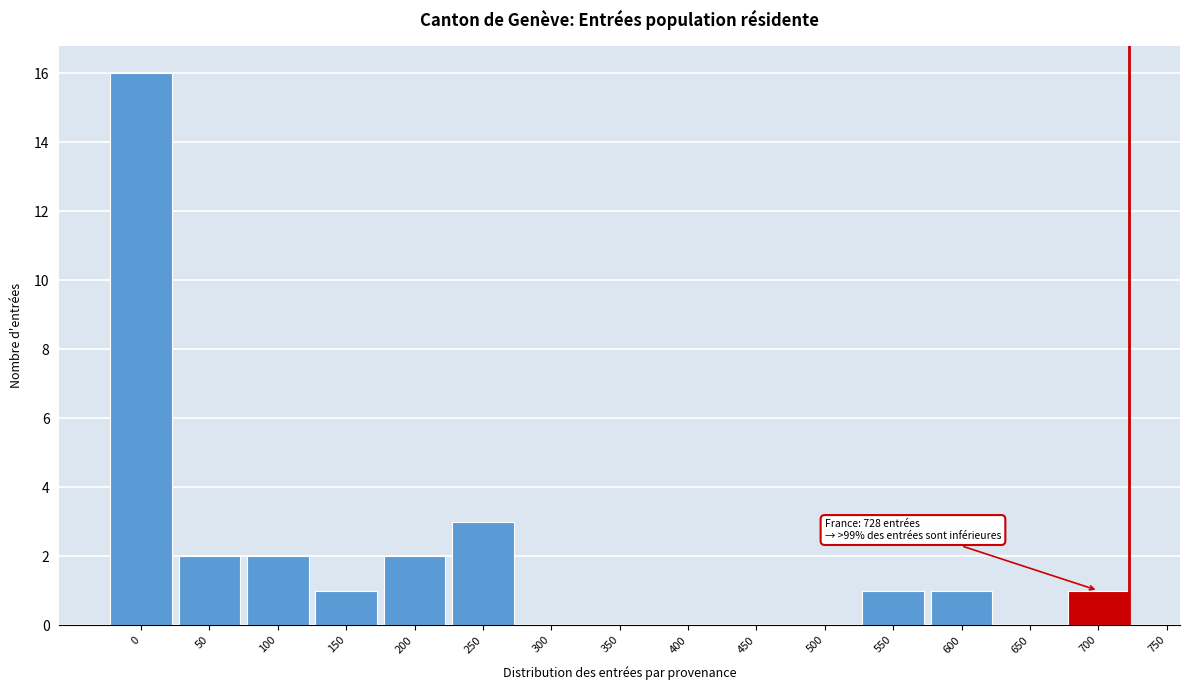

Reading right to left, transcribe all the data shown in this chart.

700=1	650=0	600=1	550=1	500=0	450=0	400=0	350=0	300=0	250=3	200=2	150=1	100=2	50=2	0=16